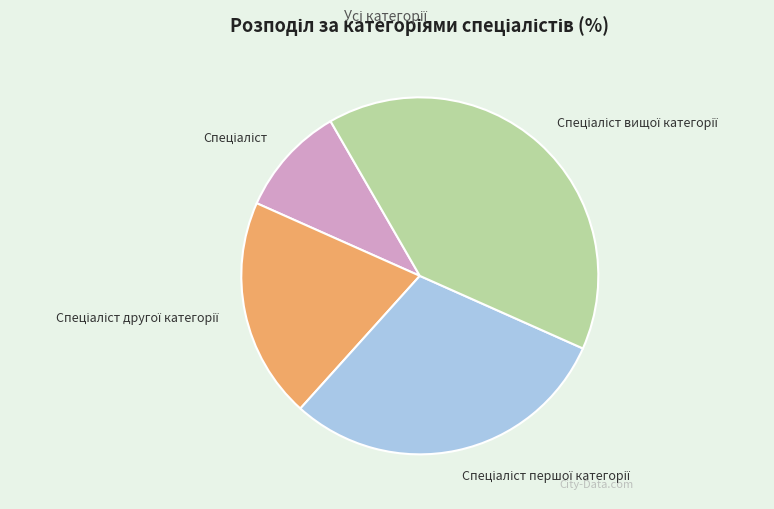

Is there a majority slice in this chart?

No